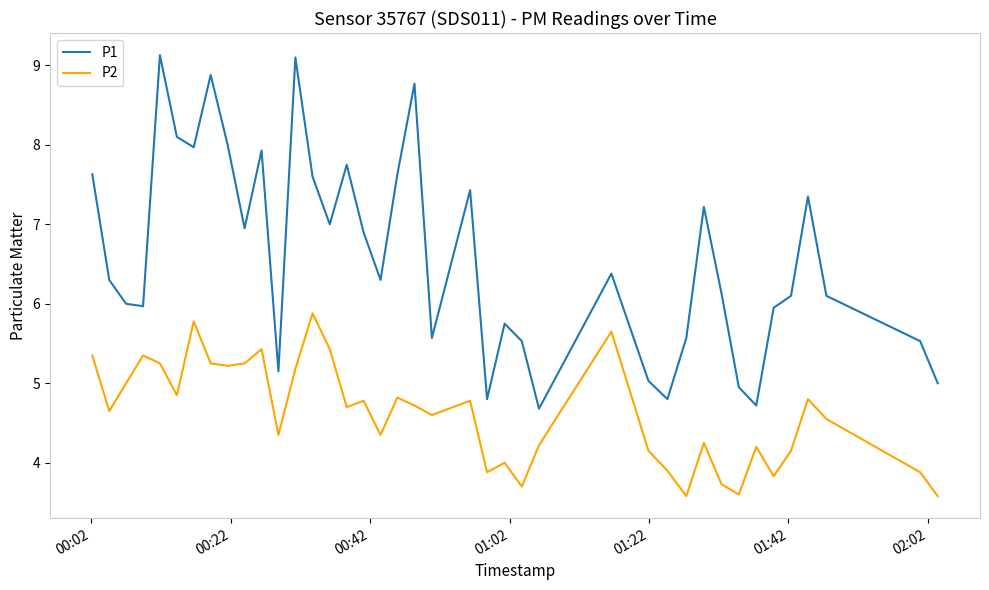

What is the greatest value displayed?

9.1